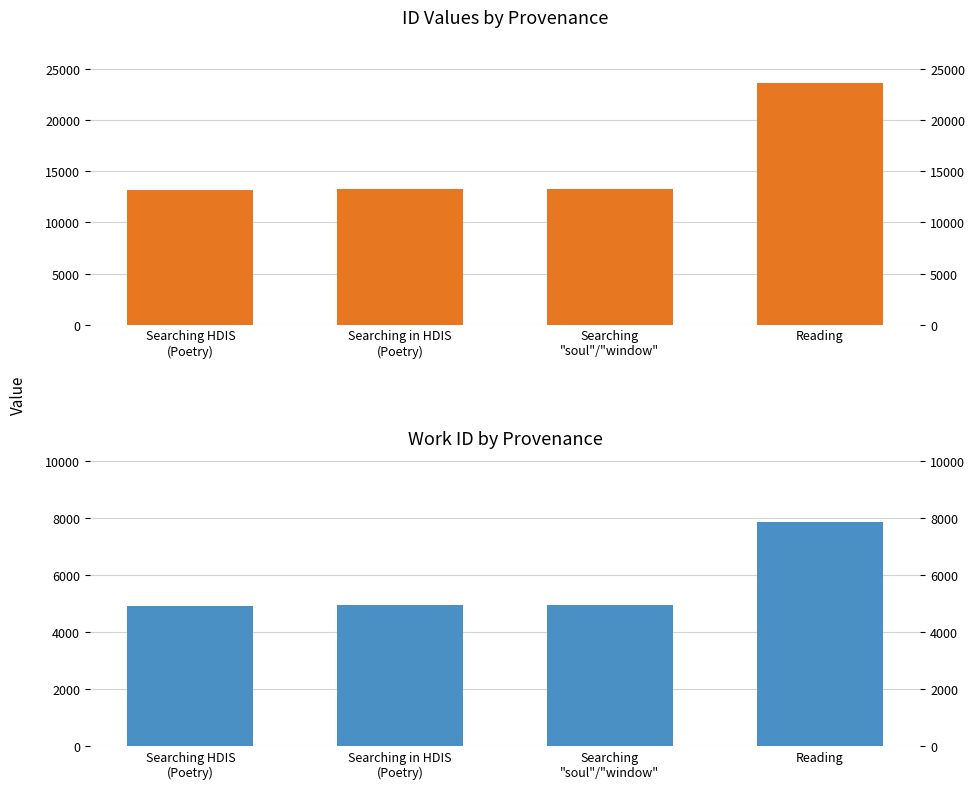

Which series changed the most between Searching HDIS
(Poetry) and Searching in HDIS
(Poetry)?

id